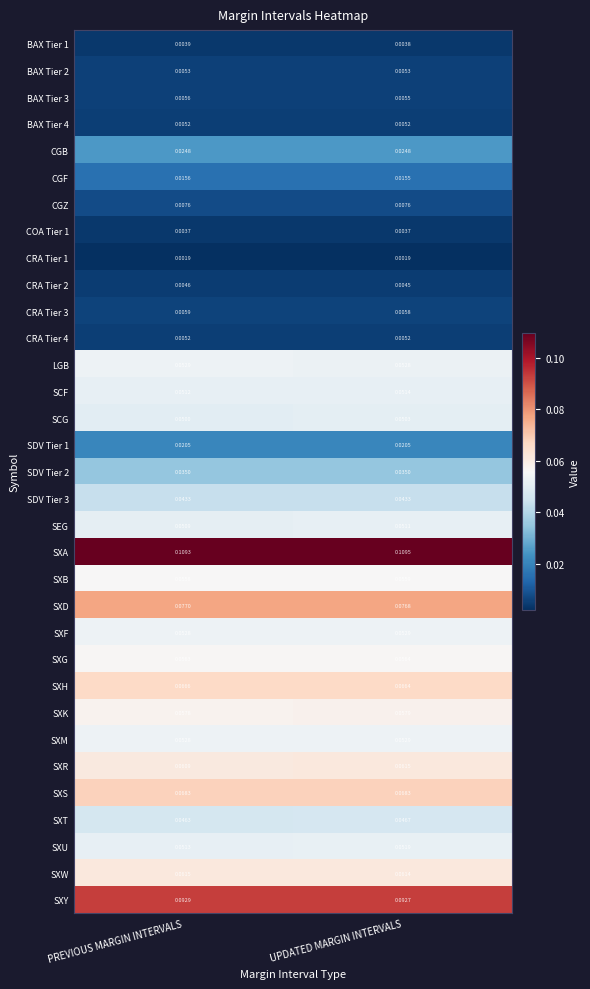

At which category is the sum across all series the highest?

UPDATED MARGIN INTERVALS